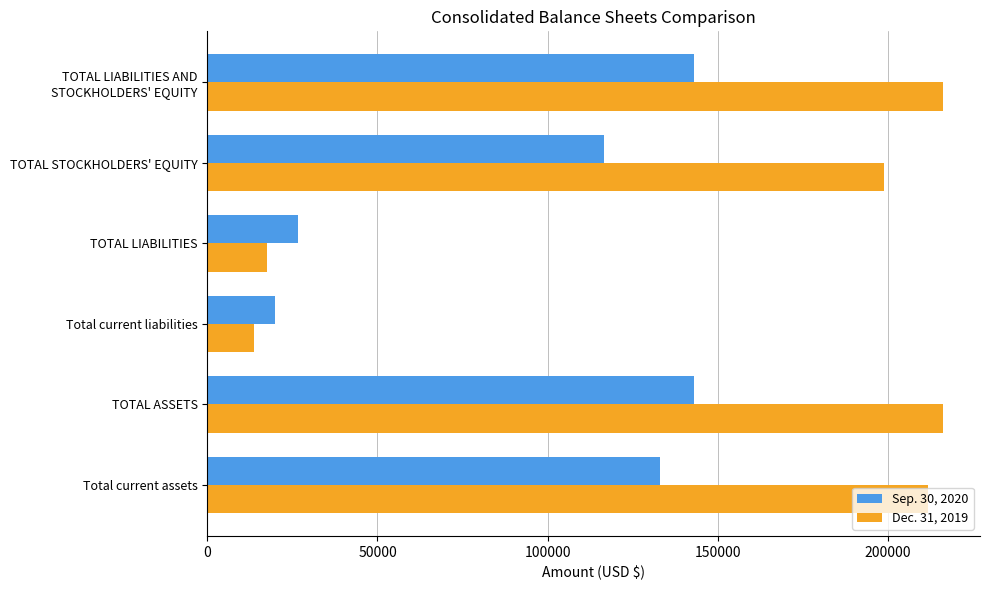

What is the difference between the highest and lowest values at TOTAL LIABILITIES?

9220